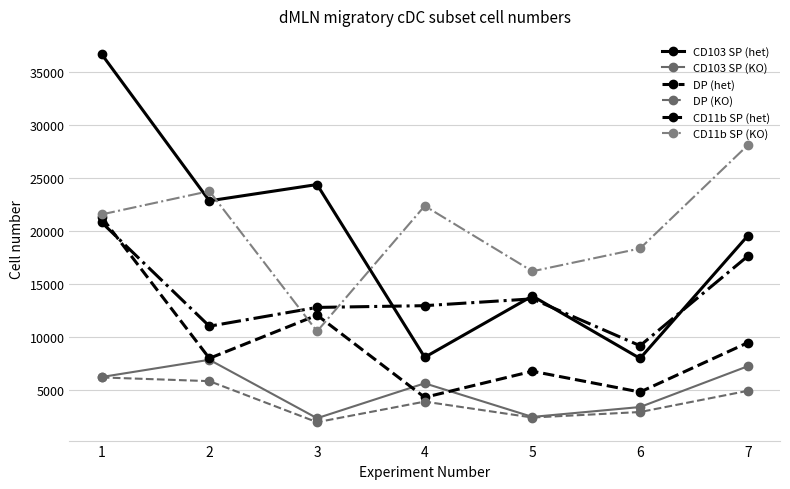

What is the average value of the CD11b SP (KO) series?

20088